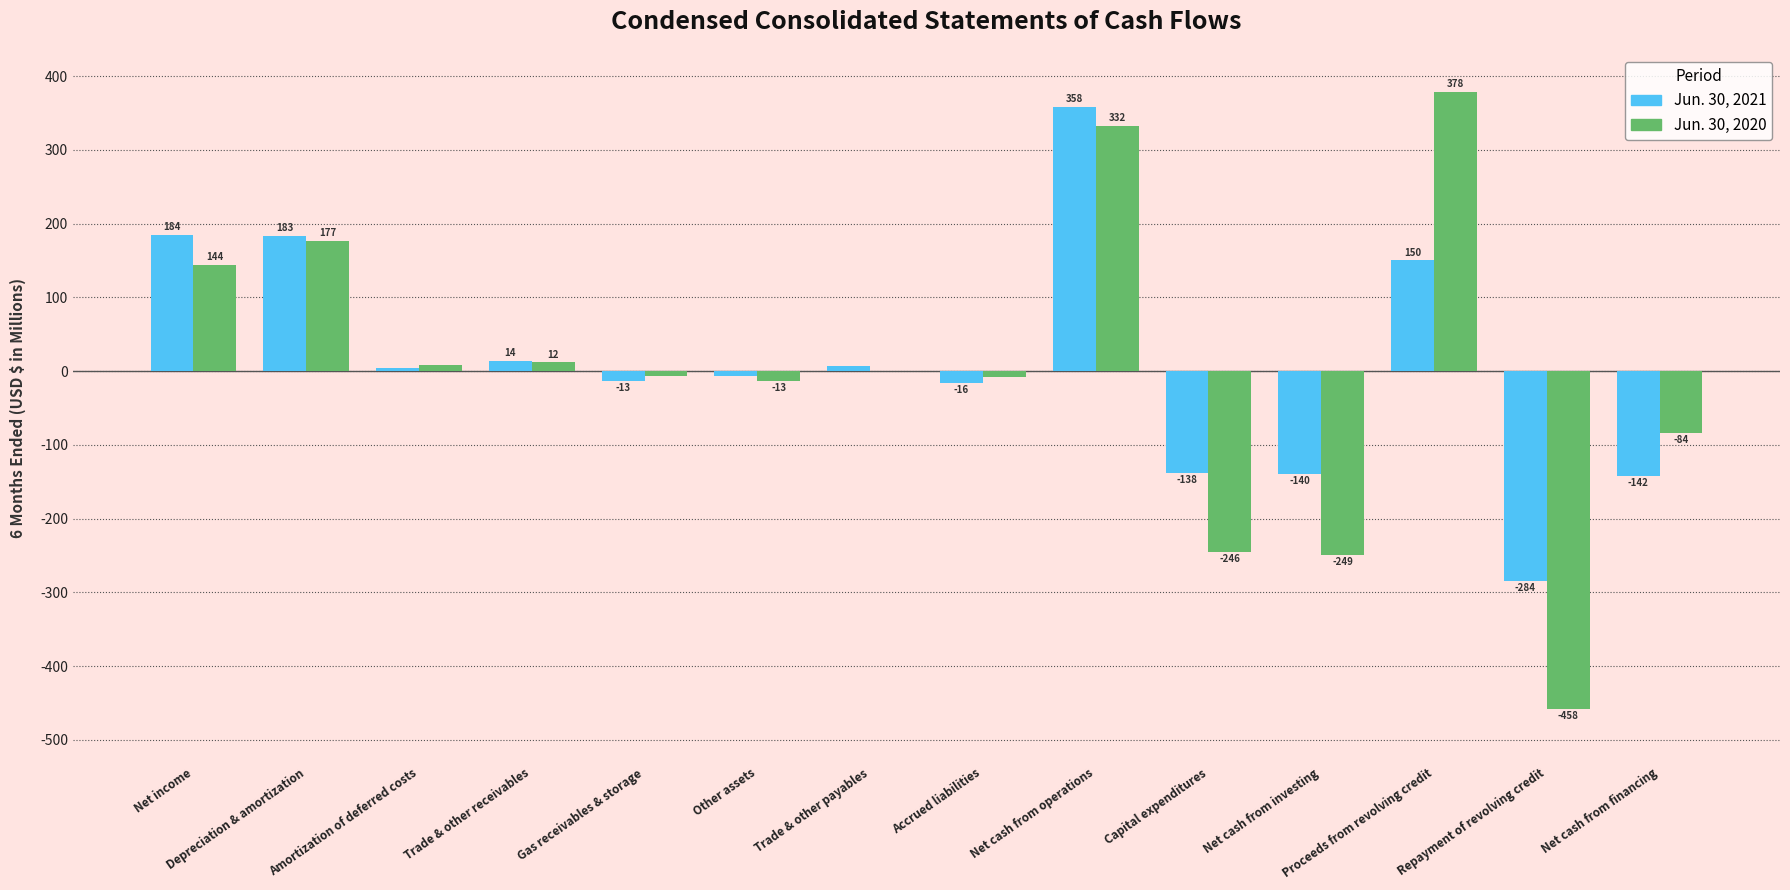

True or false: Jun. 30, 2020 has a value of 377.9 at Proceeds from revolving credit.

True